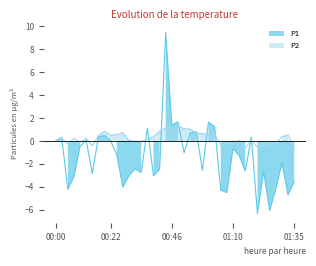

At which category is the sum across all series the highest?

00:43